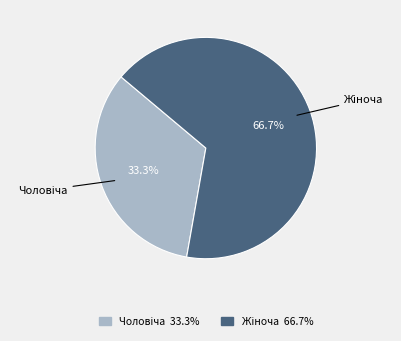

To the nearest percent, what is the difference between the largest and smallest slice percentages?

33%